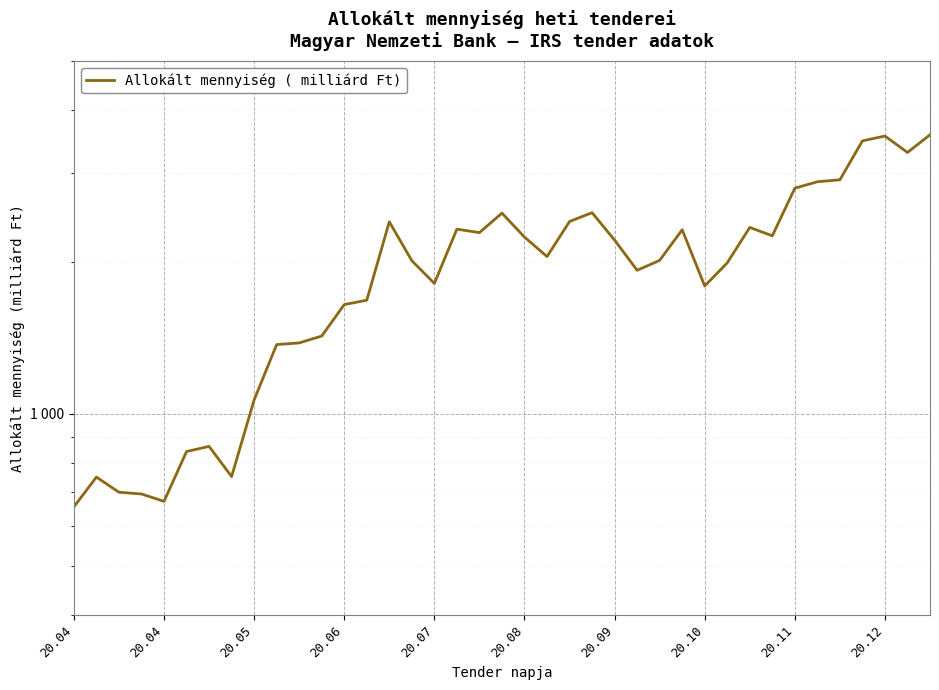

Between 37 and 13, which is larger?

37